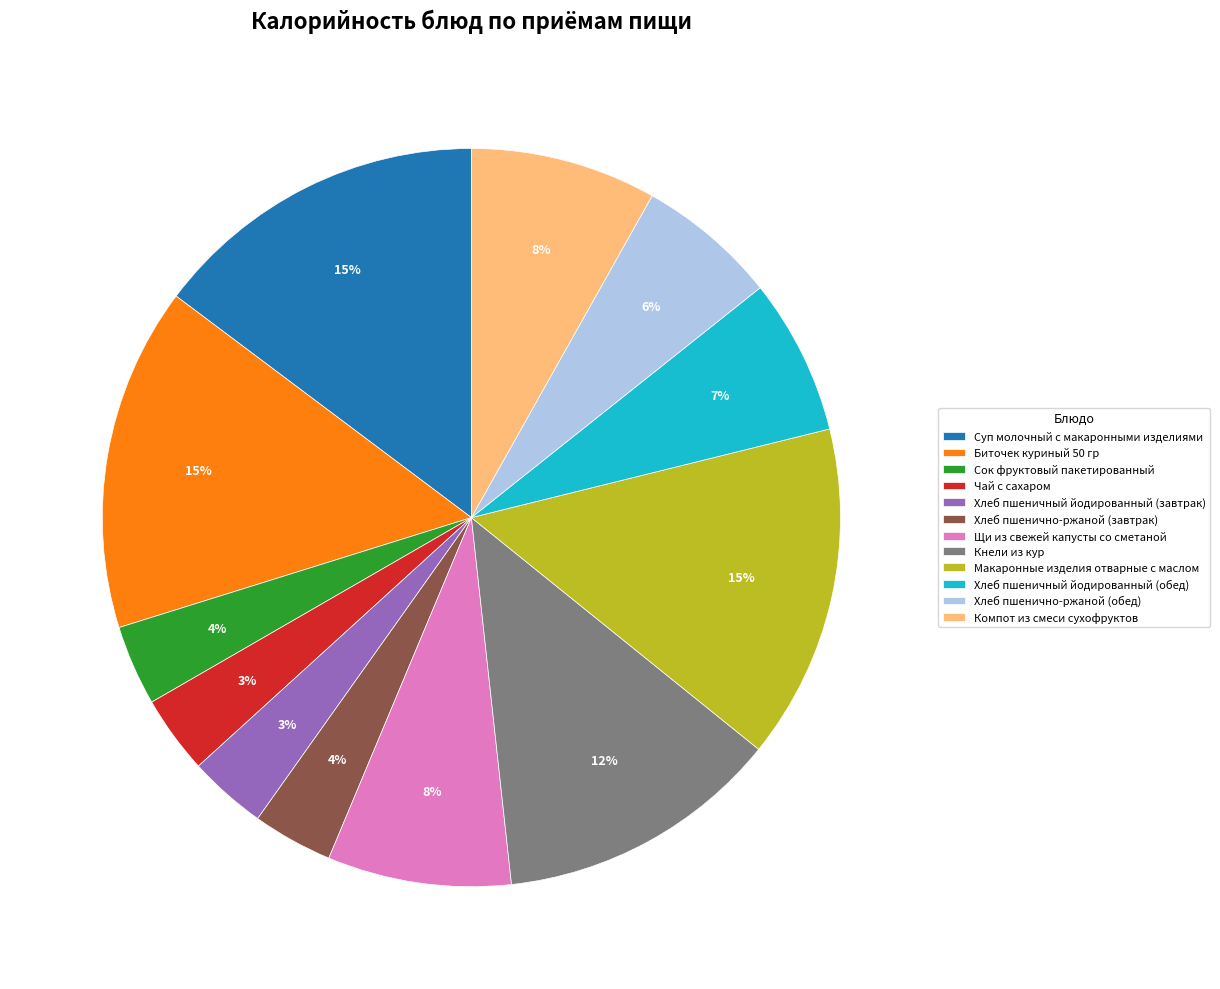

Which has a higher value, Щи из свежей капусты со сметаной or Хлеб пшеничный йодированный (завтрак)?

Щи из свежей капусты со сметаной